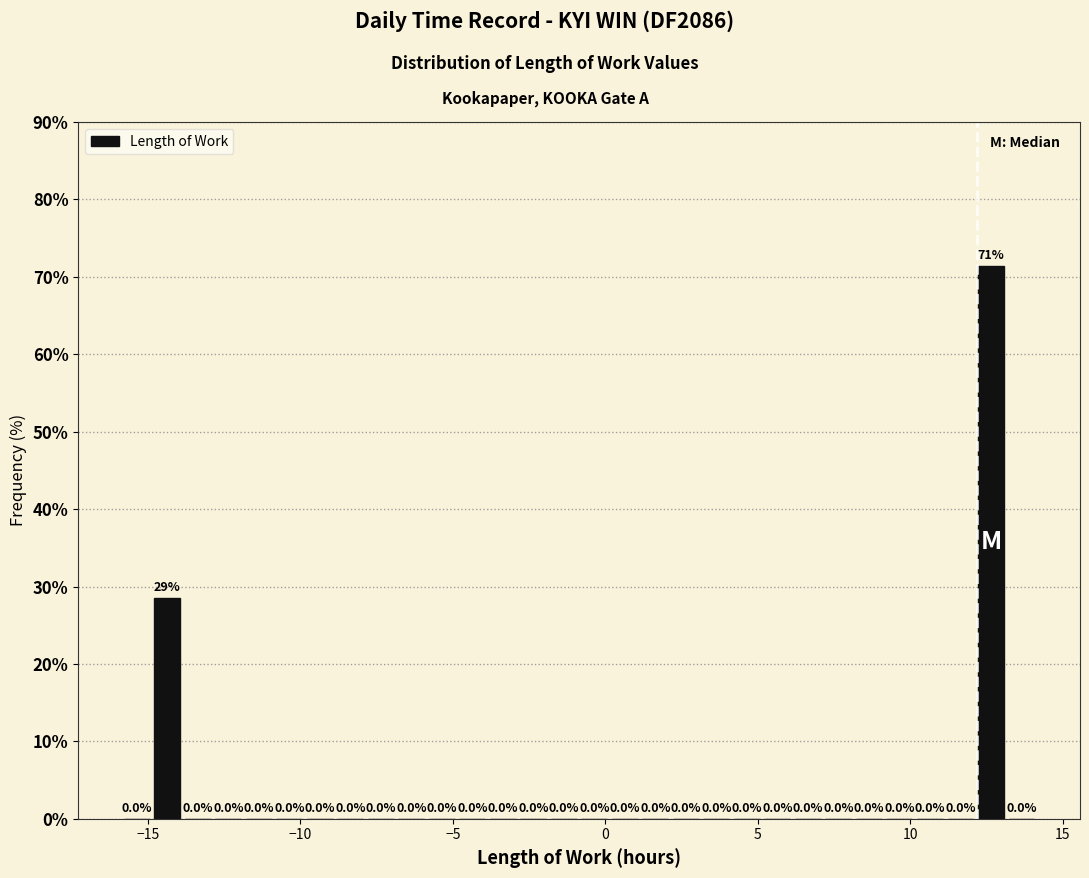

Read against the x-axis, roughly where is the centre of the tallest bar?

12.5